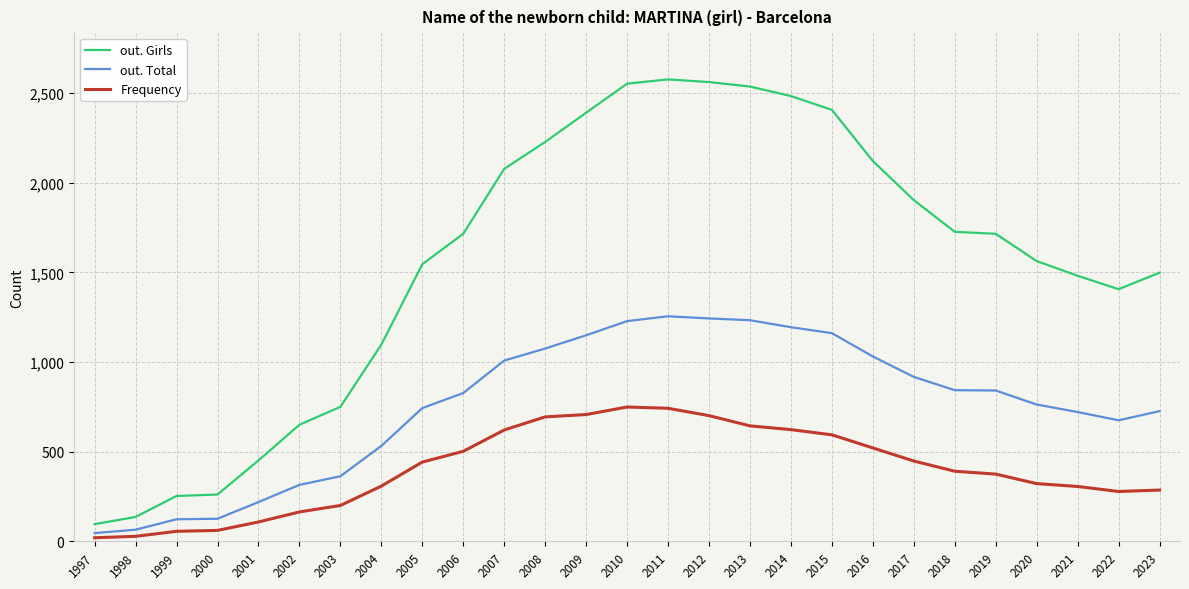

True or false: out. Girls and out. Total intersect in this chart.

False